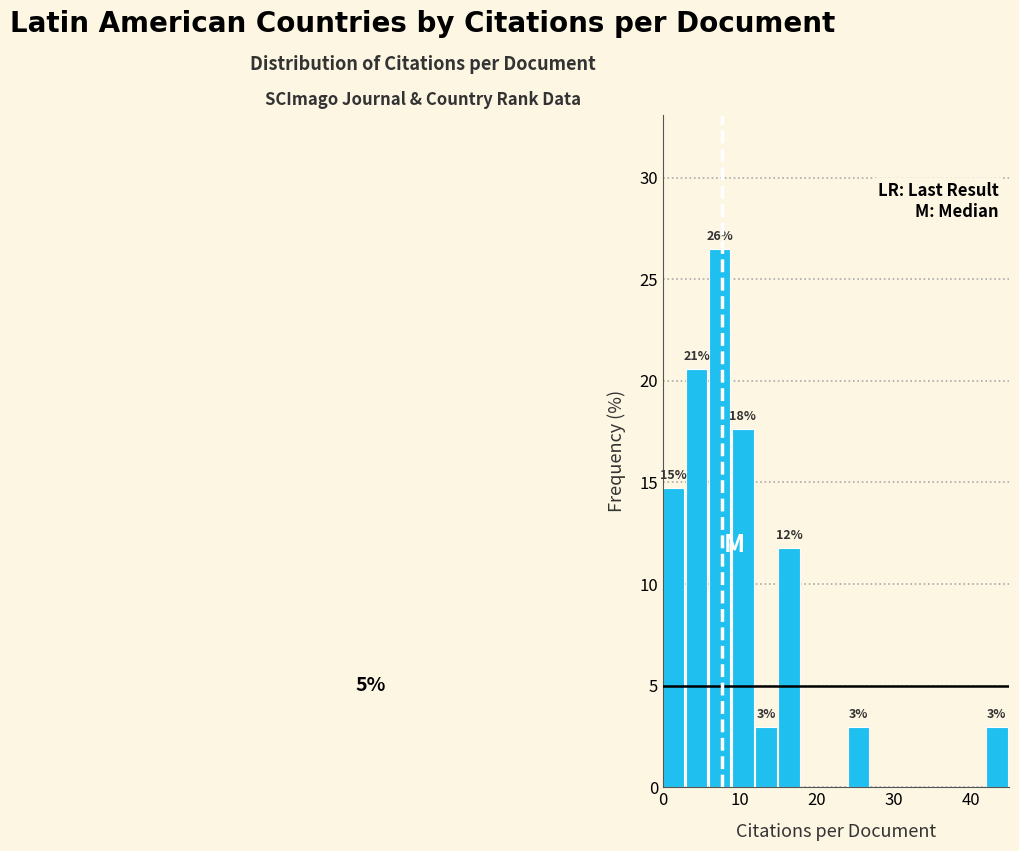

Around what value on the x-axis is the tallest bar? Give the approximate position of its centre, as read against the axis.

7